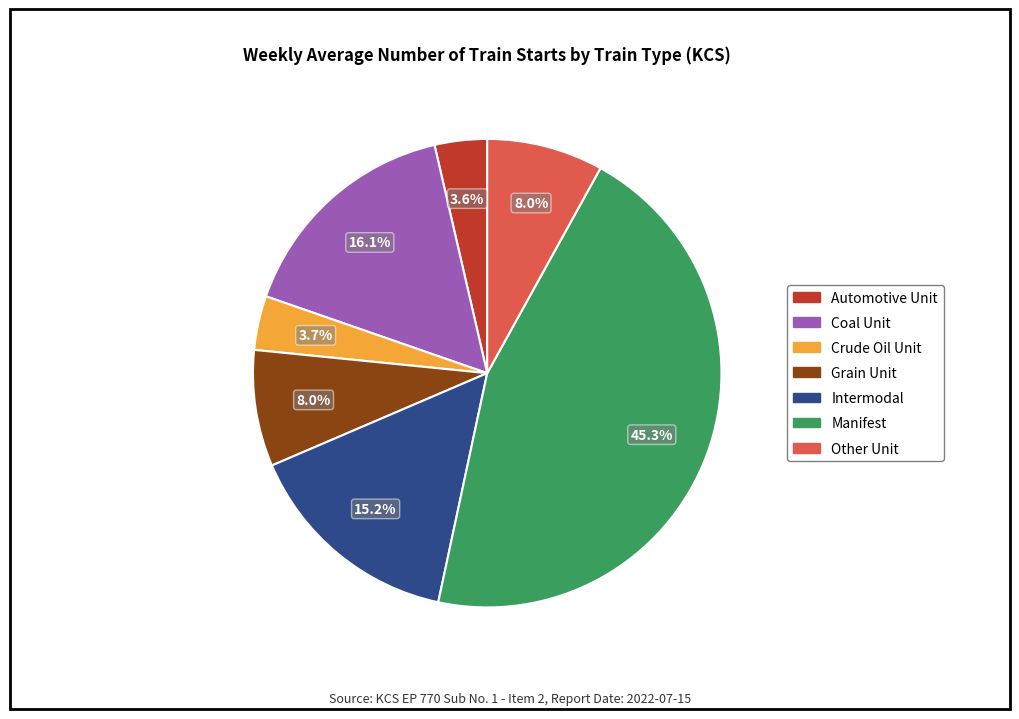

Is there a majority slice in this chart?

No